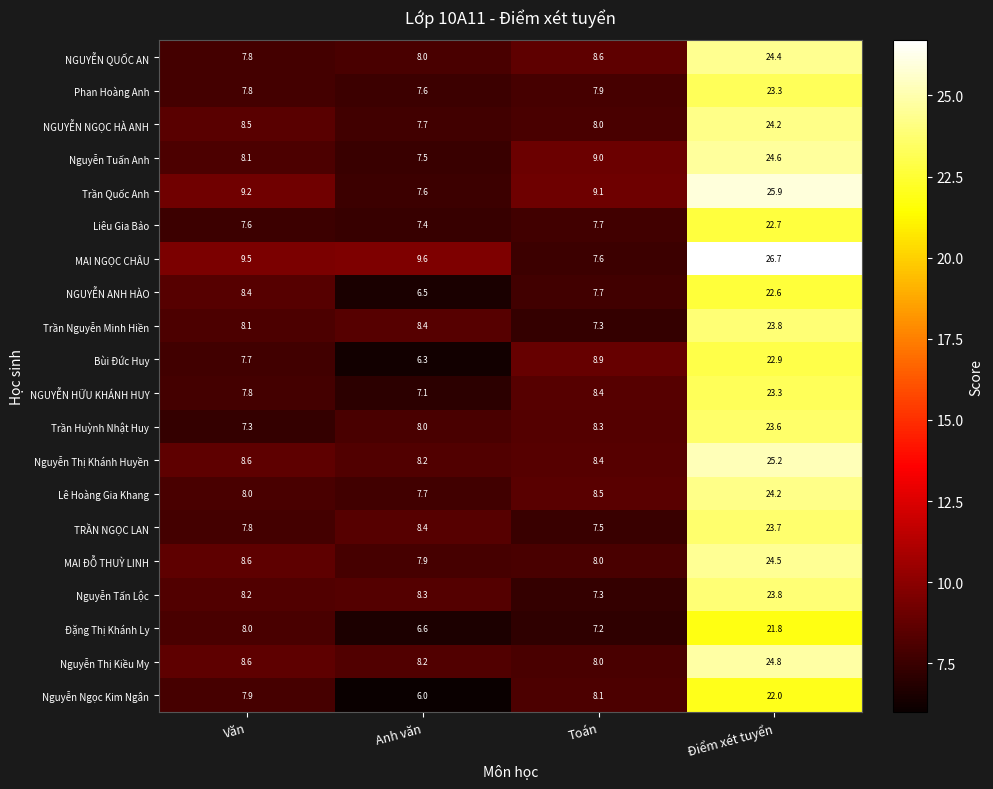

At which label does Trần Nguyễn Minh Hiền first exceed 8?

Văn